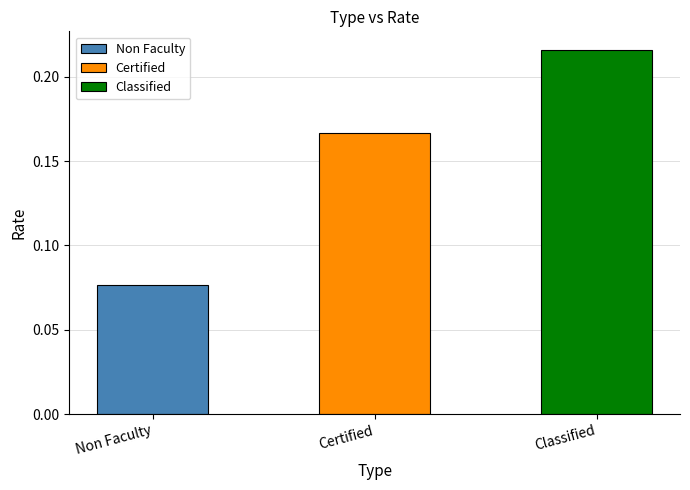

List the labels in order of value, smallest first.

Non Faculty, Certified, Classified